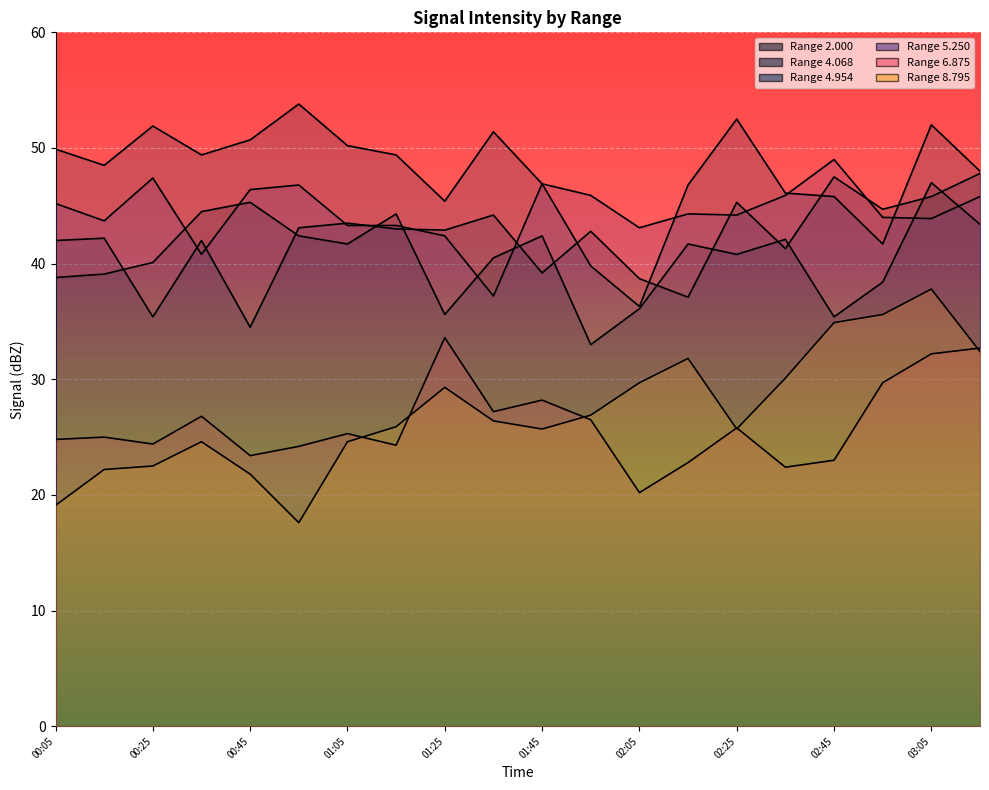

How many data points in 2.000 are above 41?

10